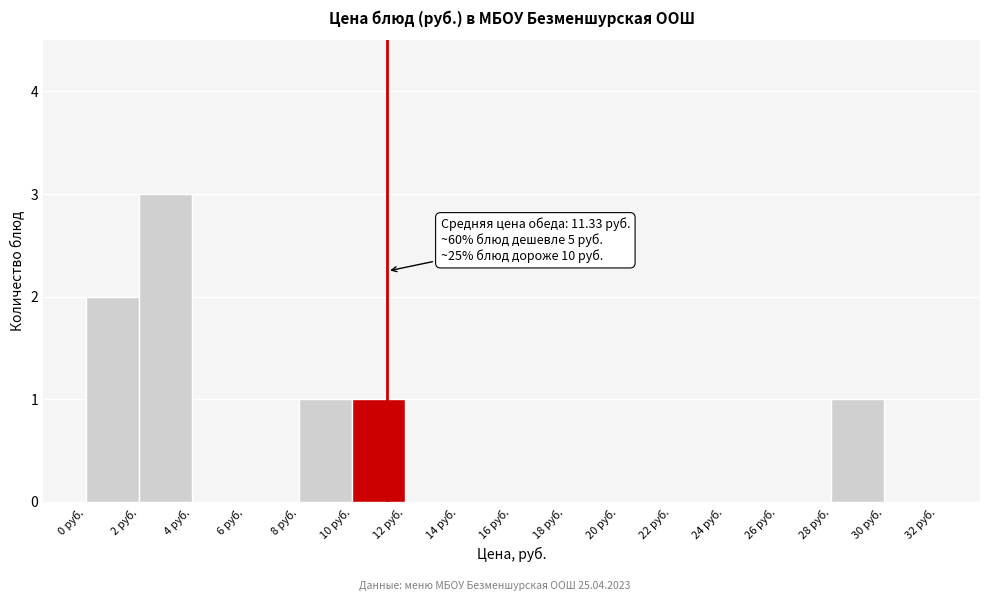

Over which range of the x-axis is the bar tallest?

2 to 4